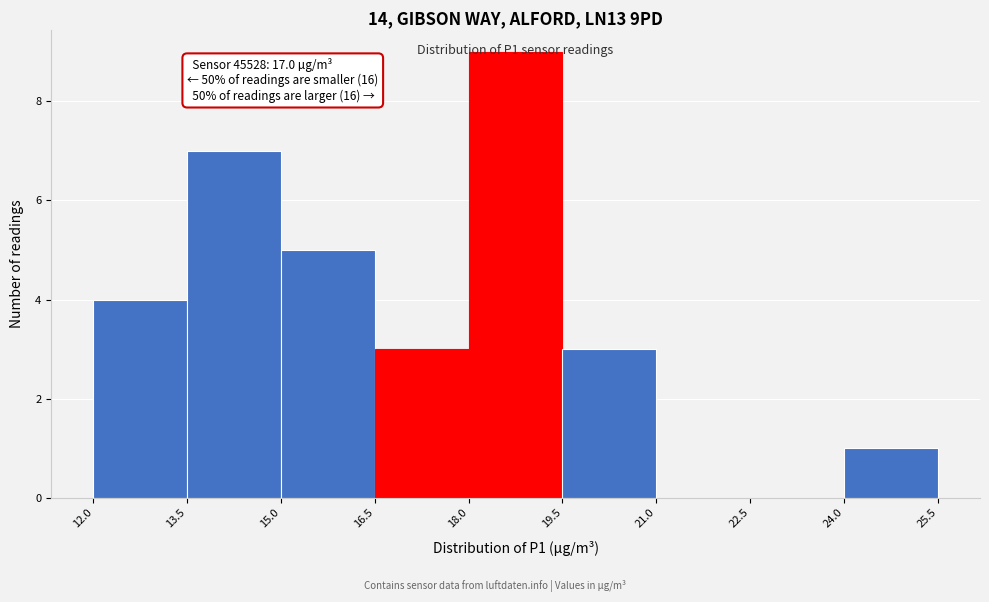

Over which range of the x-axis is the bar tallest?

18.0 to 19.5